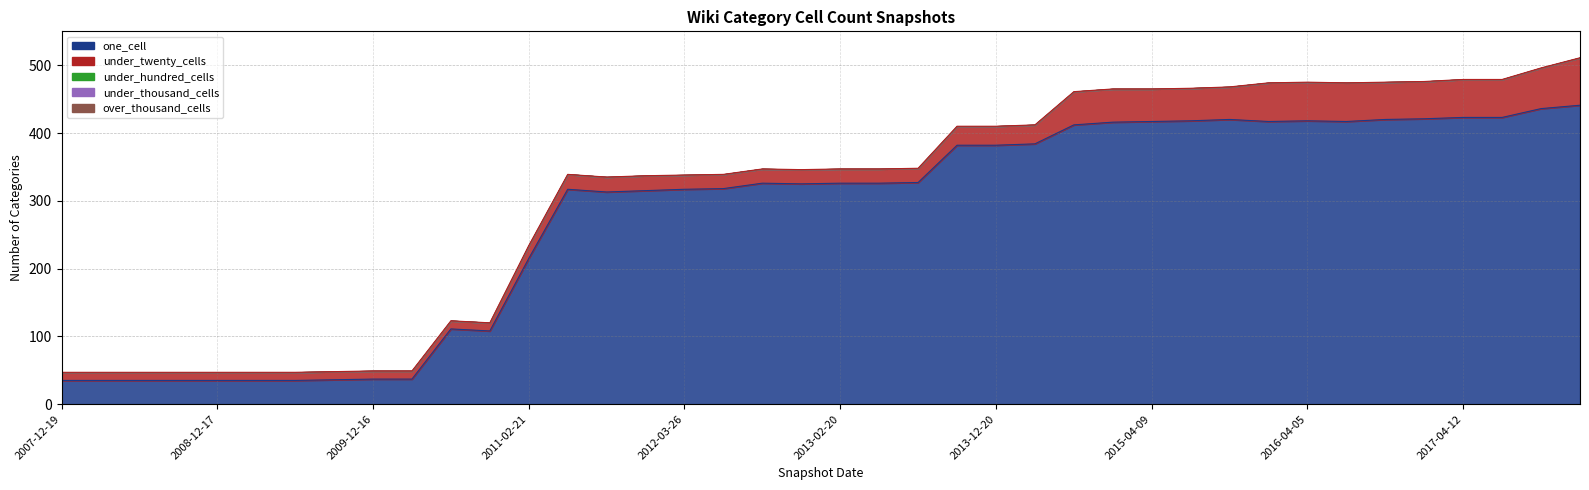

What is the difference between the second highest and second lowest values in the one_cell series?

401